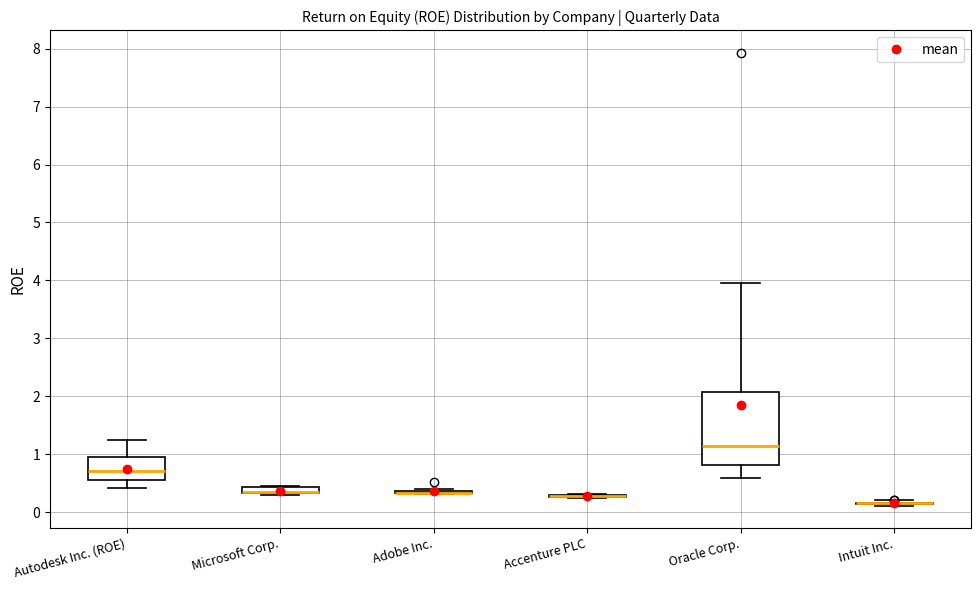

Which box is the tallest, from its lower edge to its upper edge?

Oracle Corp.